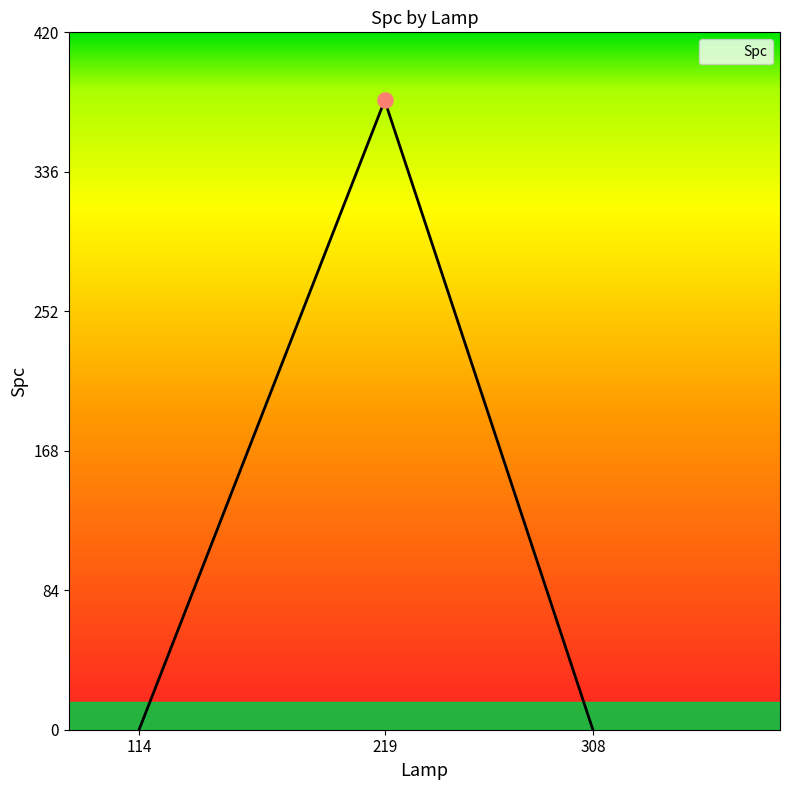

What is the change in value from 114 to 219?

+379